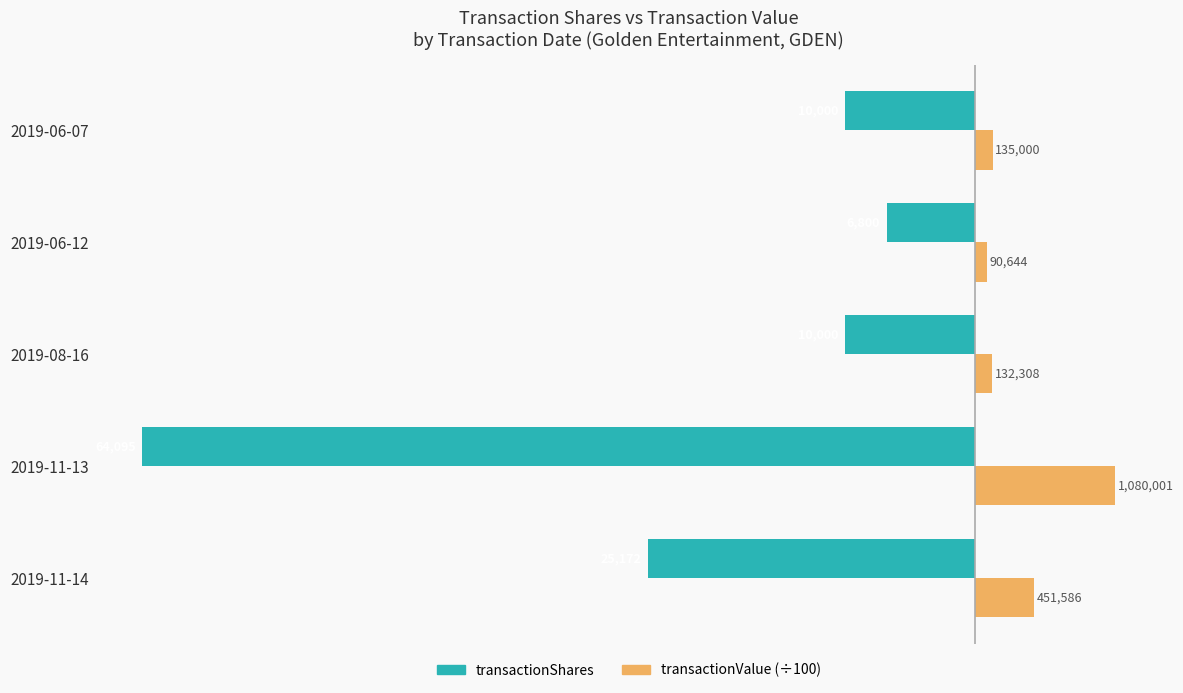

What are all the series names shown in the legend?

transactionShares, transactionValue (÷100)